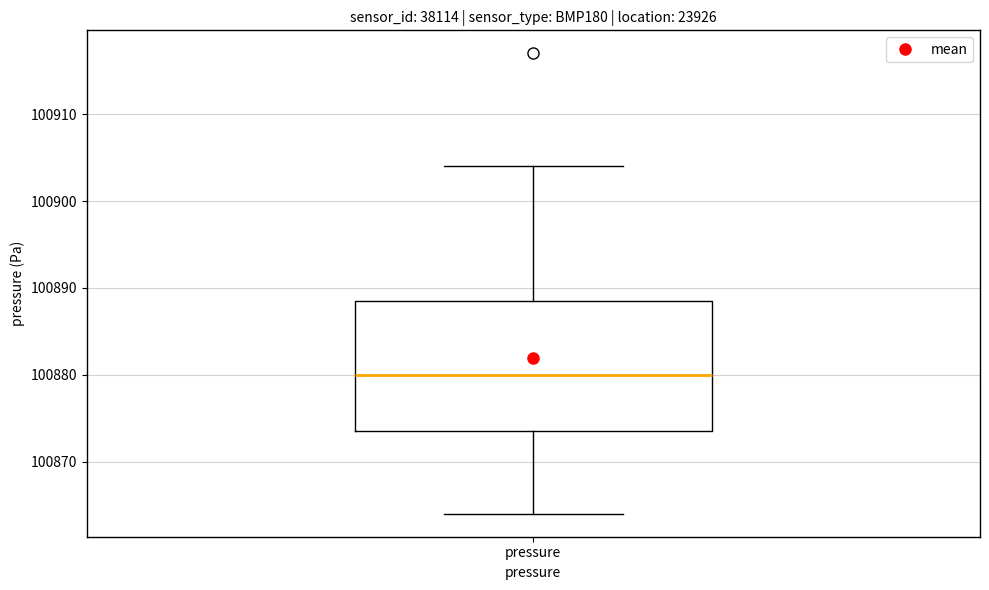

Where does the upper whisker of the box for pressure end on the y-axis? The values are not printed on the chart, so give them approximately, as read against the axis.

100904